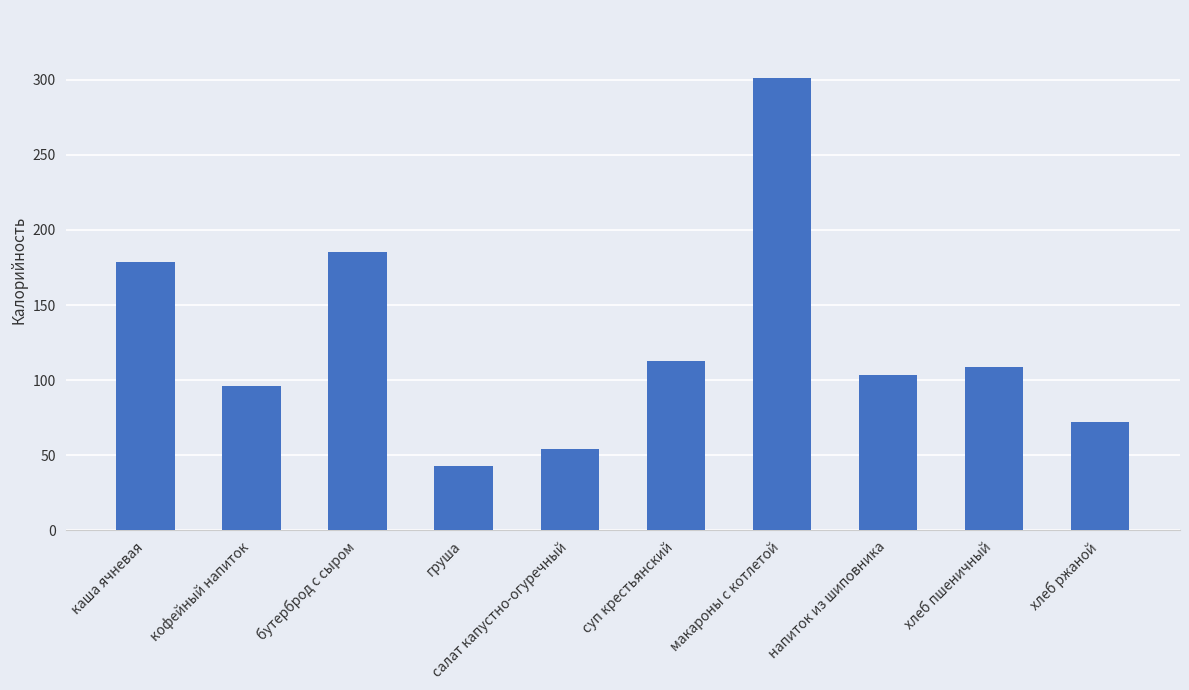

Between напиток из шиповника and салат капустно-огуречный, which is larger?

напиток из шиповника